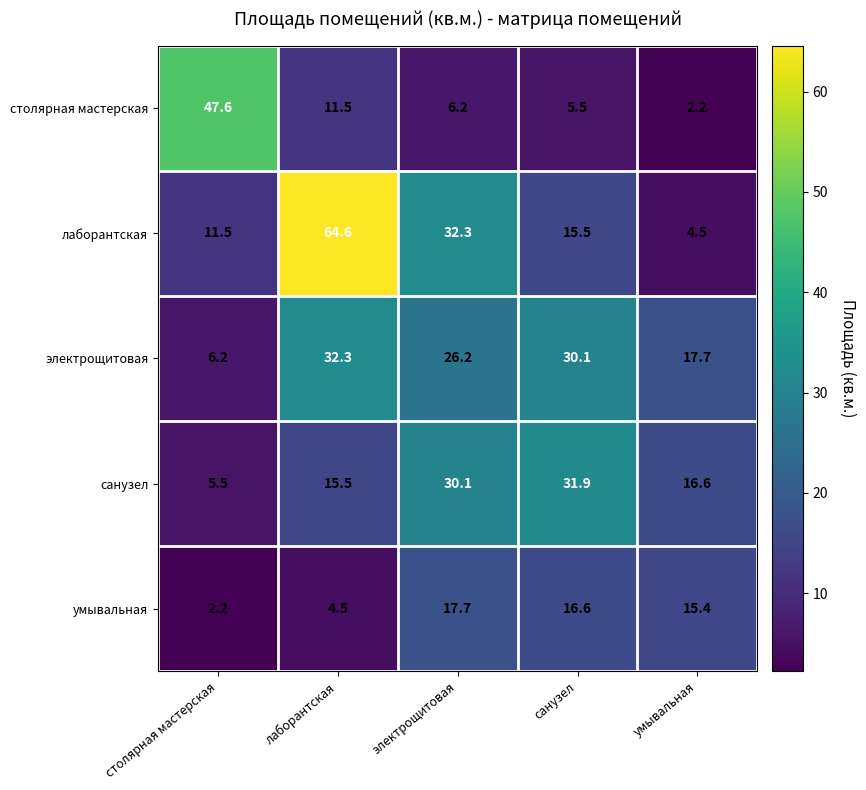

Rank the series by their maximum value, from highest to lowest.

лаборантская, столярная мастерская, электрощитовая, санузел, умывальная